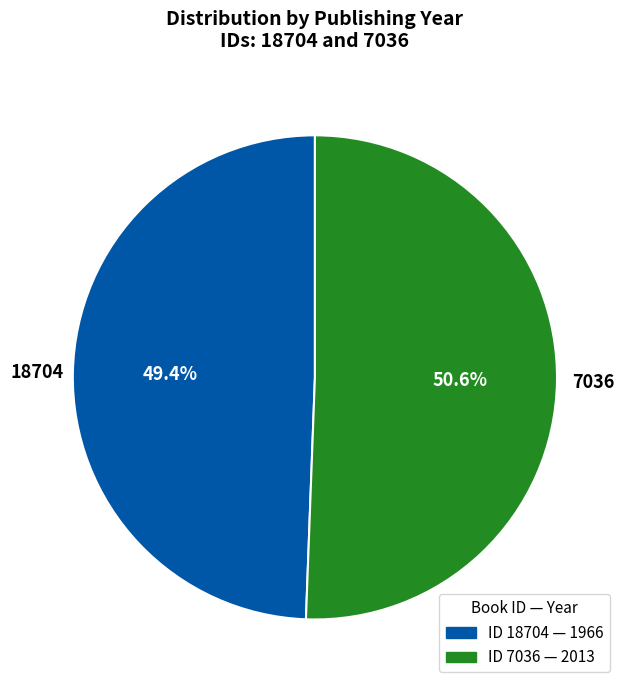

Is there any slice that represents more than half of the pie?

Yes